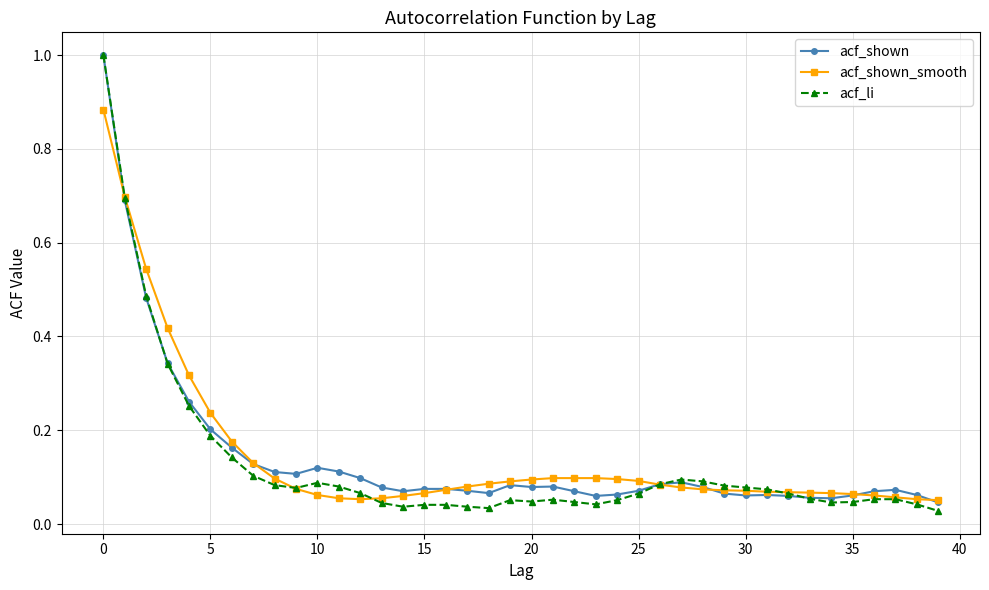

Is this an area chart (filled region under the line)?

No